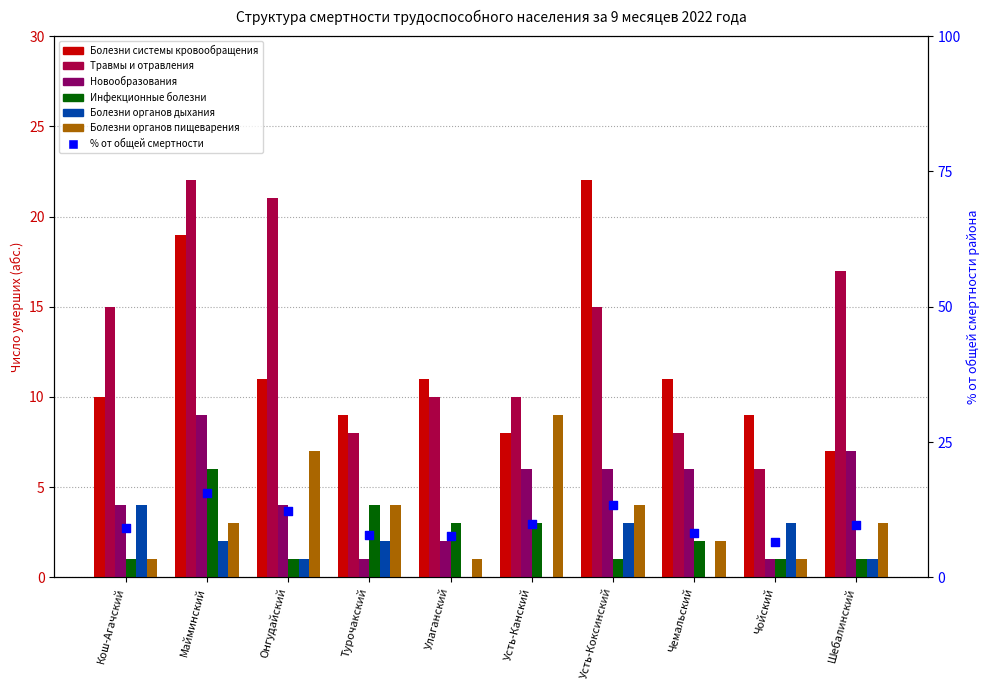

At how many categories does at least one series exceed 1?

10